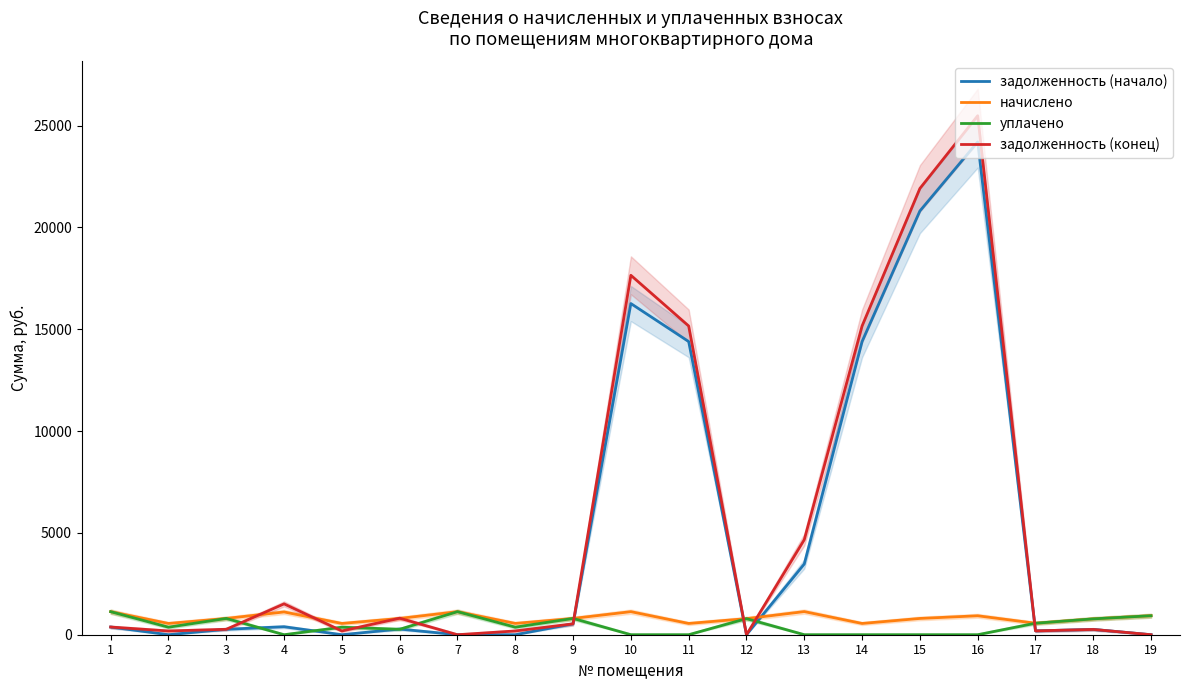

At which label is начислено closest to 844?

3